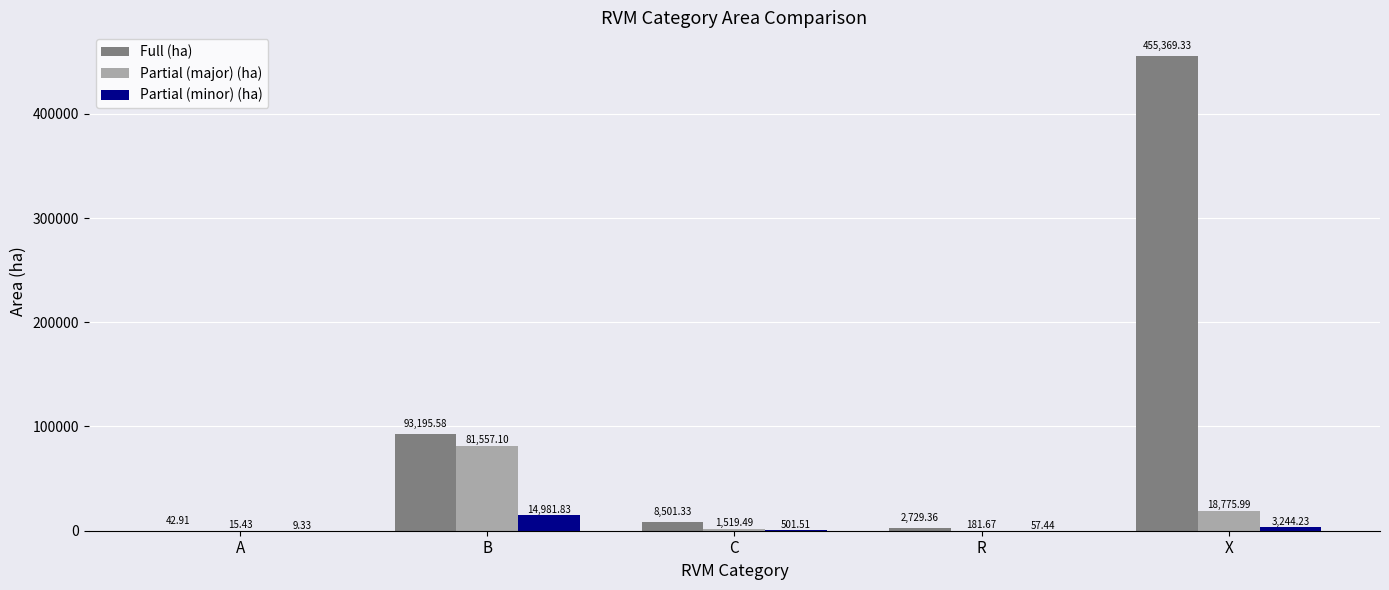

At which label does Partial (minor) (ha) reach its peak?

B